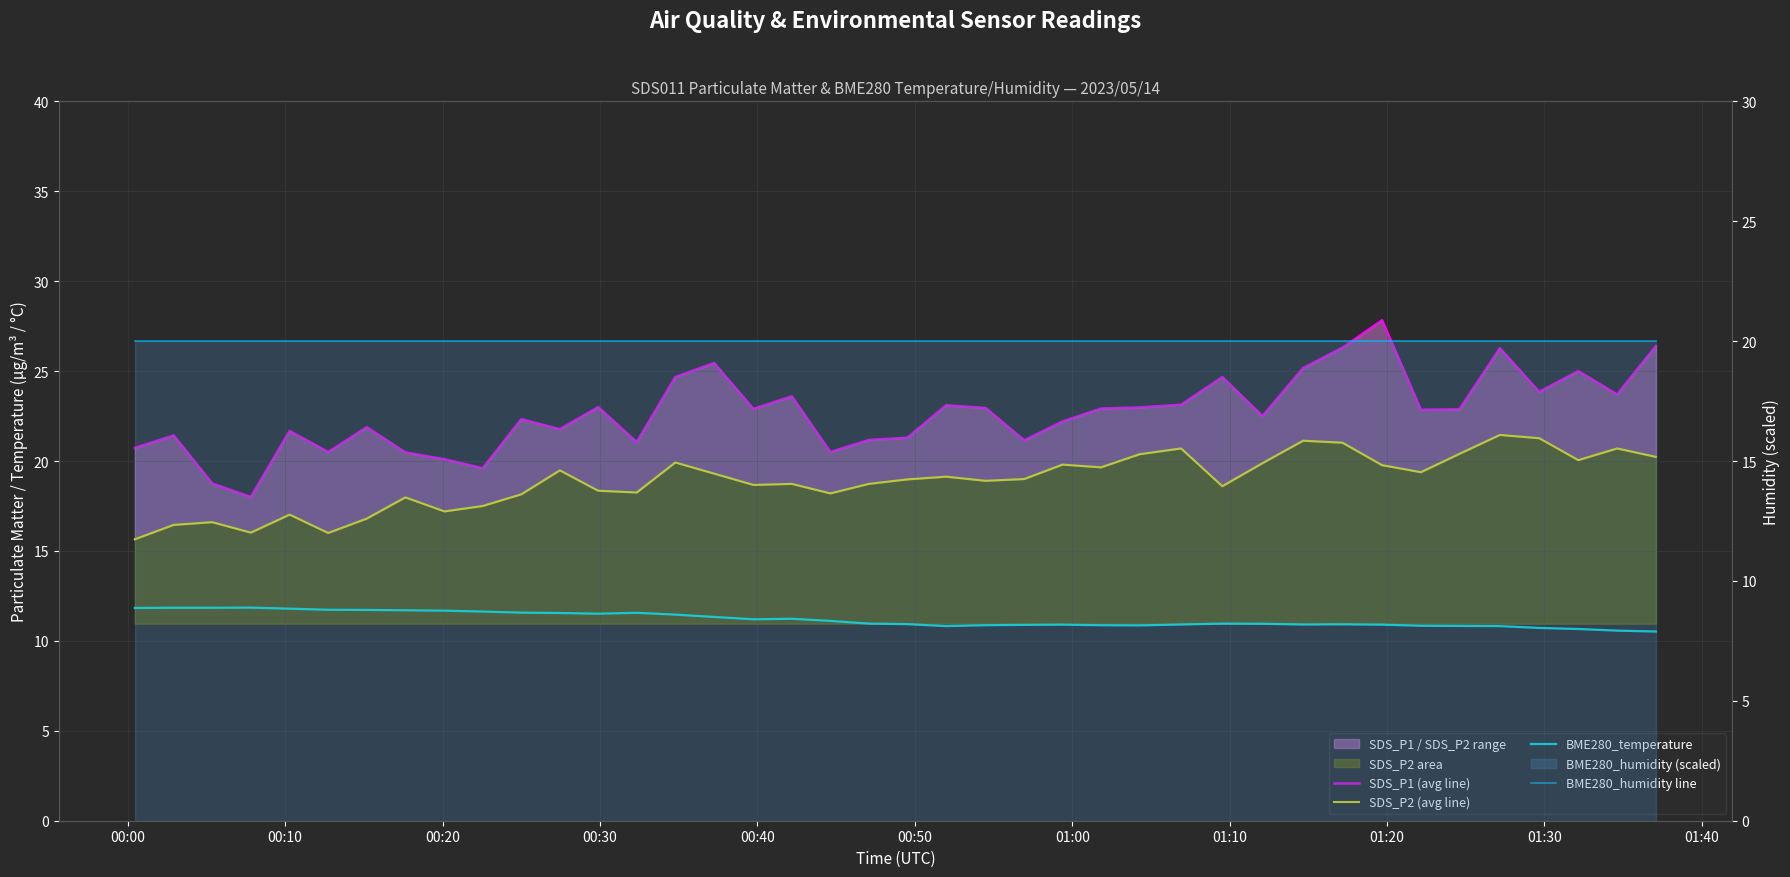

What is the difference between the second highest and second lowest values in the SDS_P2 (avg line) series?

5.3